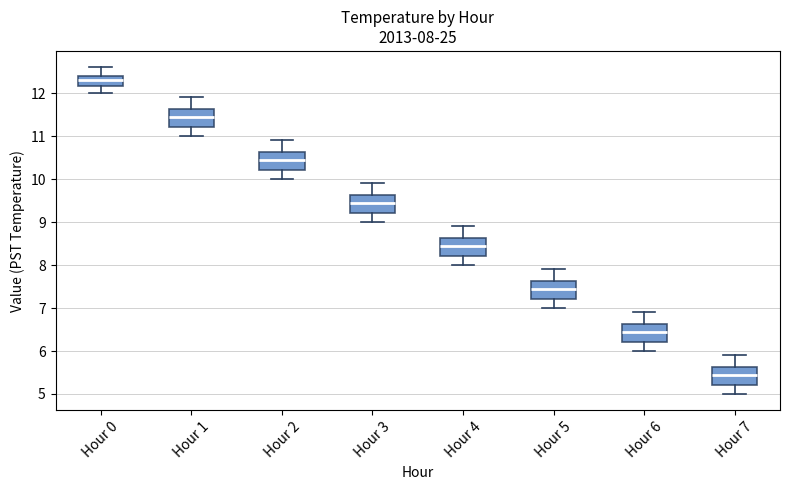

Which box has the highest median line?

Hour 0